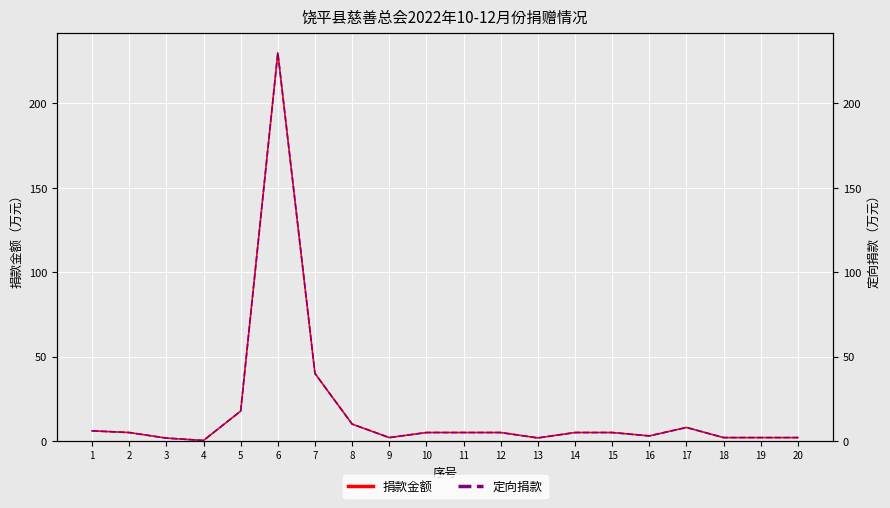

True or false: 捐款金额 and 定向捐款 intersect in this chart.

False